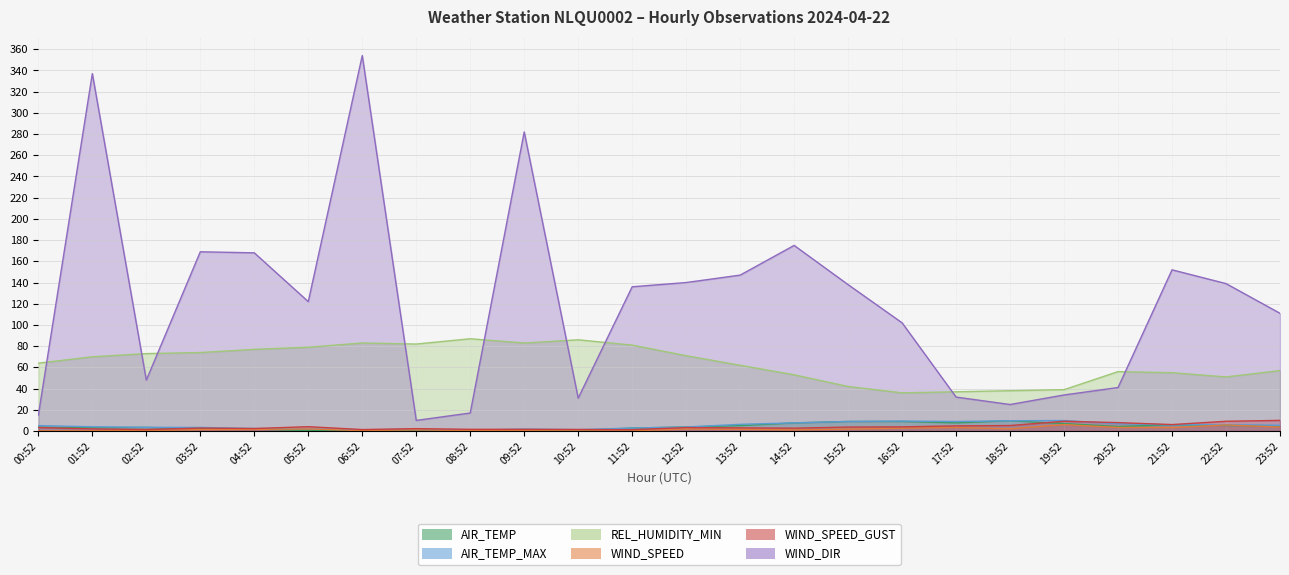

What is the difference between the AIR_TEMP_MAX values at 22:52 and 15:52?

3.0